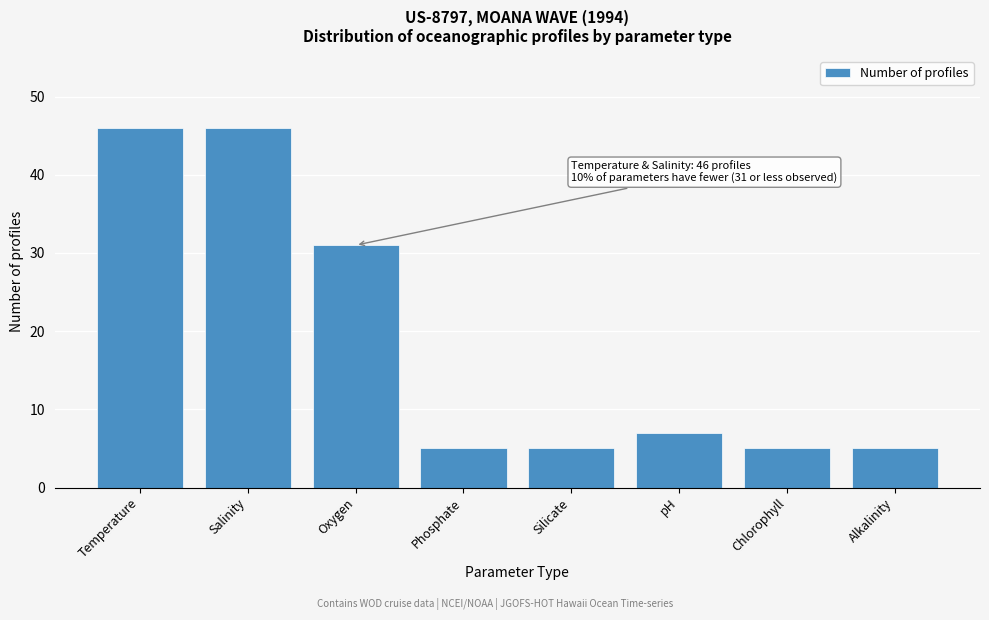

Reading right to left, transcribe all the data shown in this chart.

Alkalinity=5	Chlorophyll=5	pH=7	Silicate=5	Phosphate=5	Oxygen=31	Salinity=46	Temperature=46